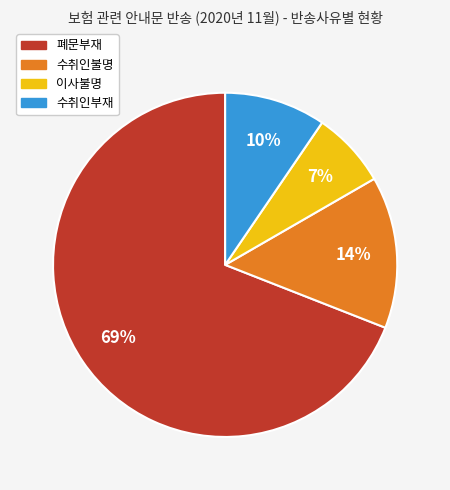

To the nearest percent, what is the combined percentage of 이사불명 and 수취인불명?

21%